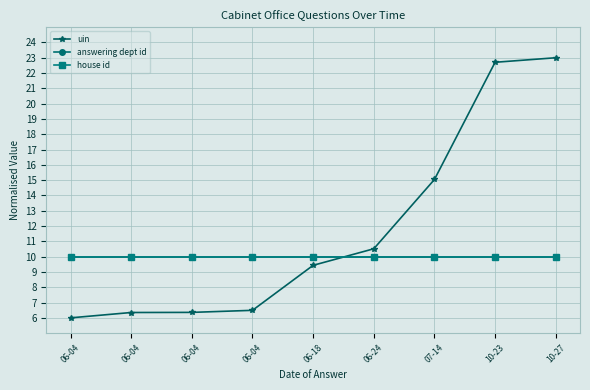

Is it true that answering dept id equals 16.5 at 06-18?

False